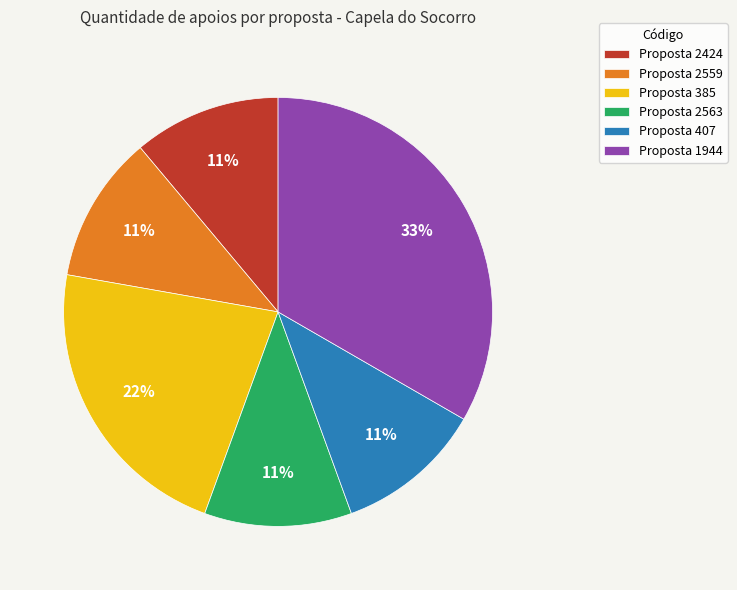

To the nearest percent, what portion does Proposta 2559 represent?

11%